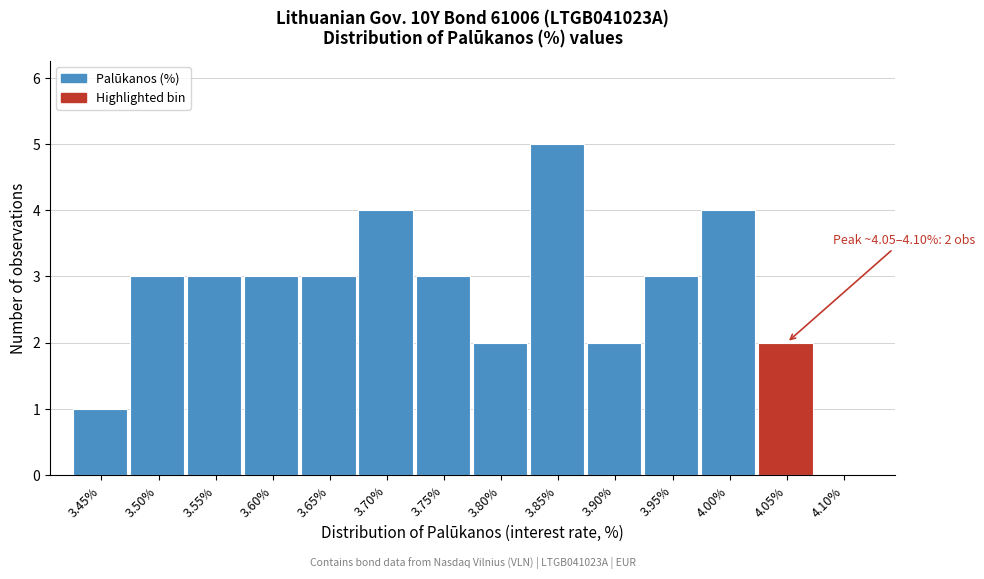

Reading left to right, transcribe all the data shown in this chart.

3.45%=1	3.50%=3	3.55%=3	3.60%=3	3.65%=3	3.70%=4	3.75%=3	3.80%=2	3.85%=5	3.90%=2	3.95%=3	4.00%=4	4.05%=2	4.10%=0